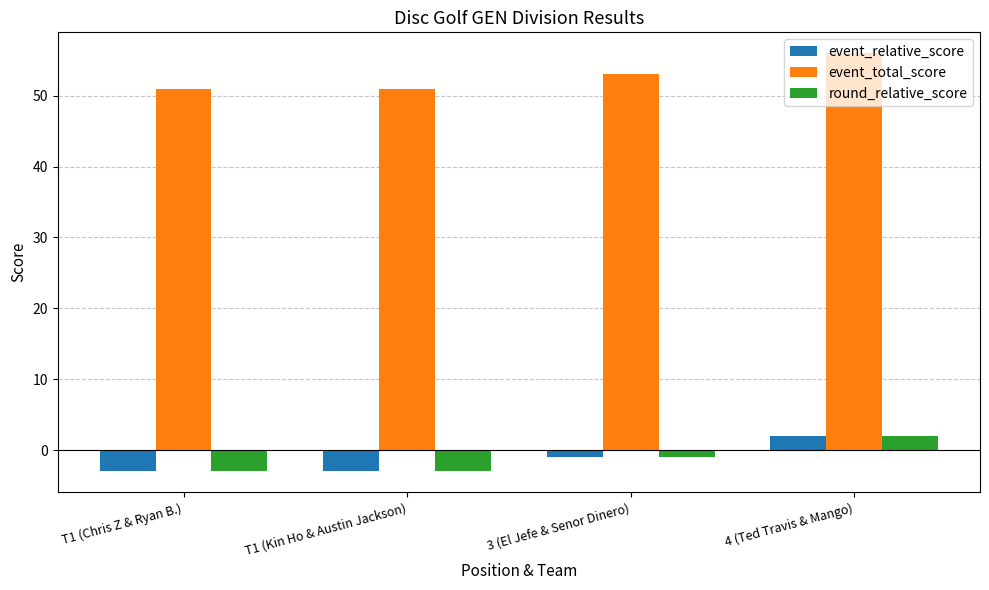

Is it true that event_relative_score equals -1 at 3 (El Jefe & Senor Dinero)?

True